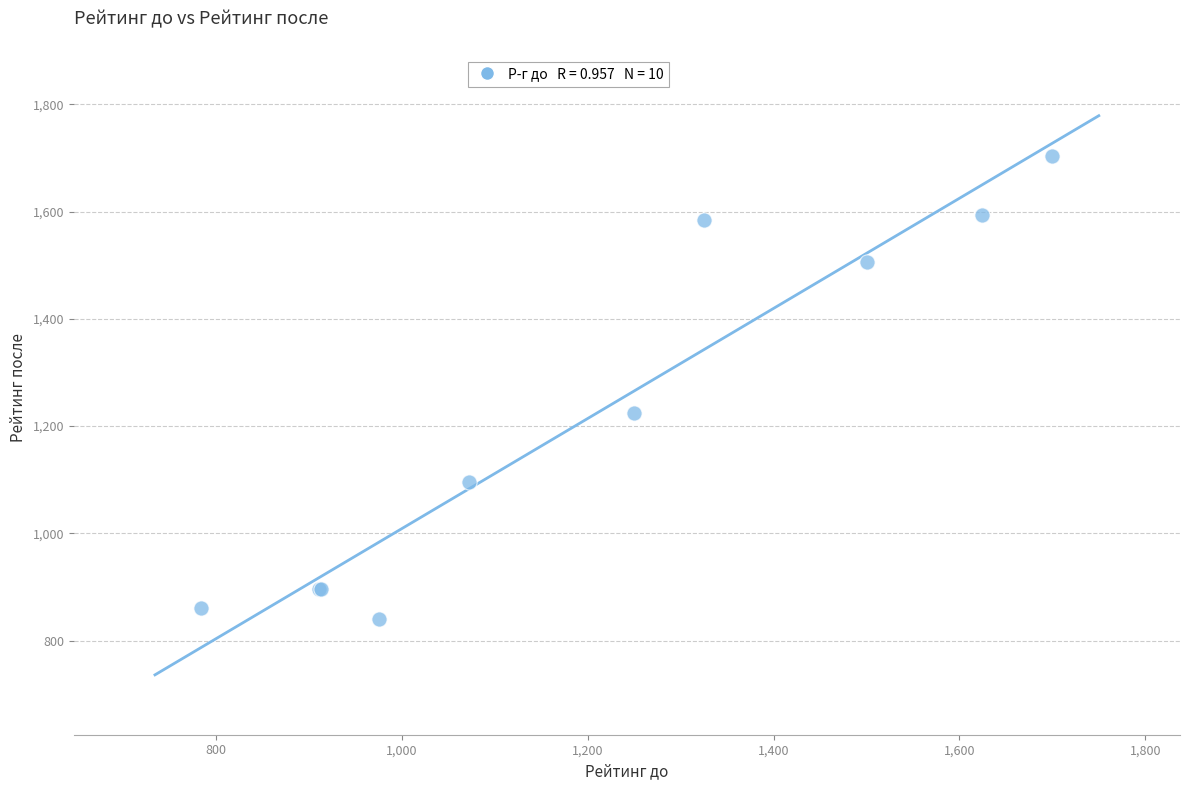

What Y value in the scatter plot is closest to 1271?

1224